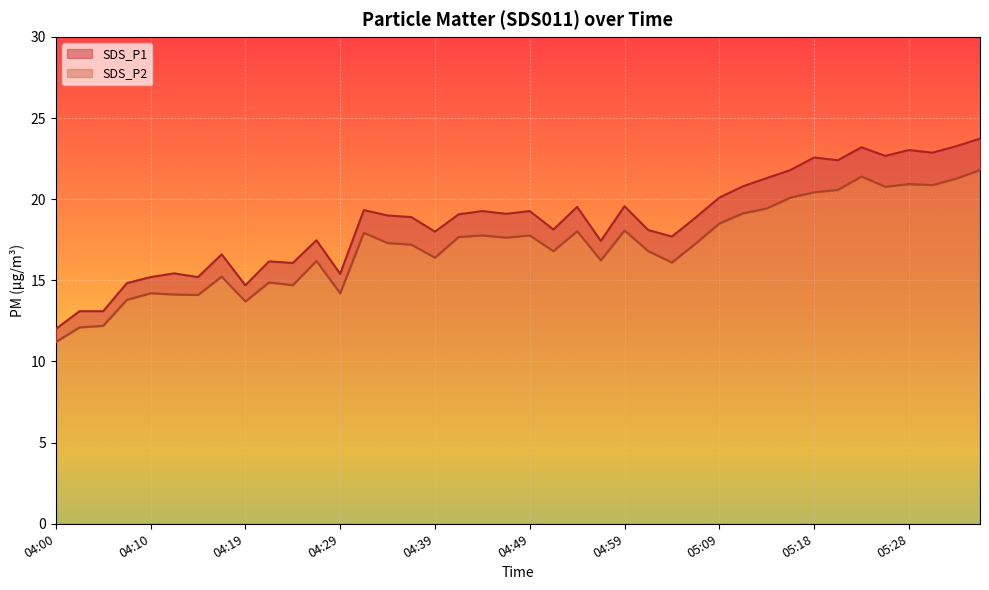

What are all the series names shown in the legend?

SDS_P1, SDS_P2